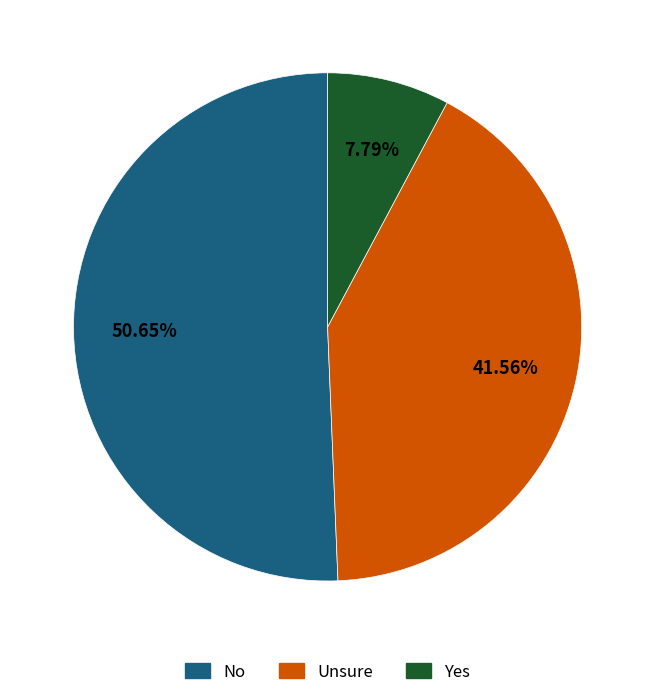

Does any single category account for the majority?

Yes